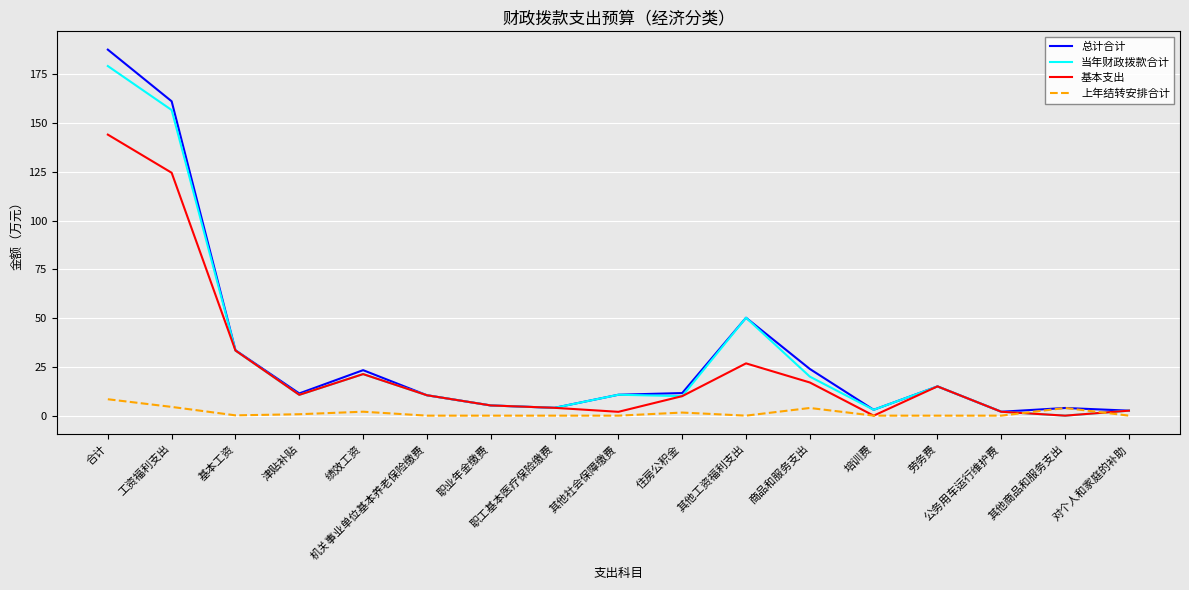

At which category is the sum across all series the highest?

合计